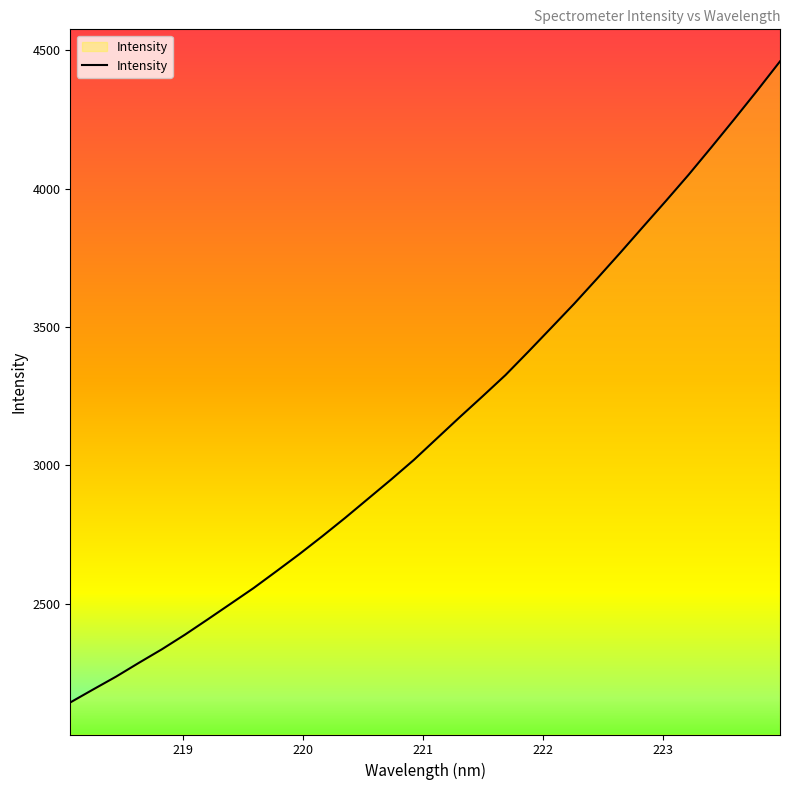

What is the smallest value displayed?

2144.0